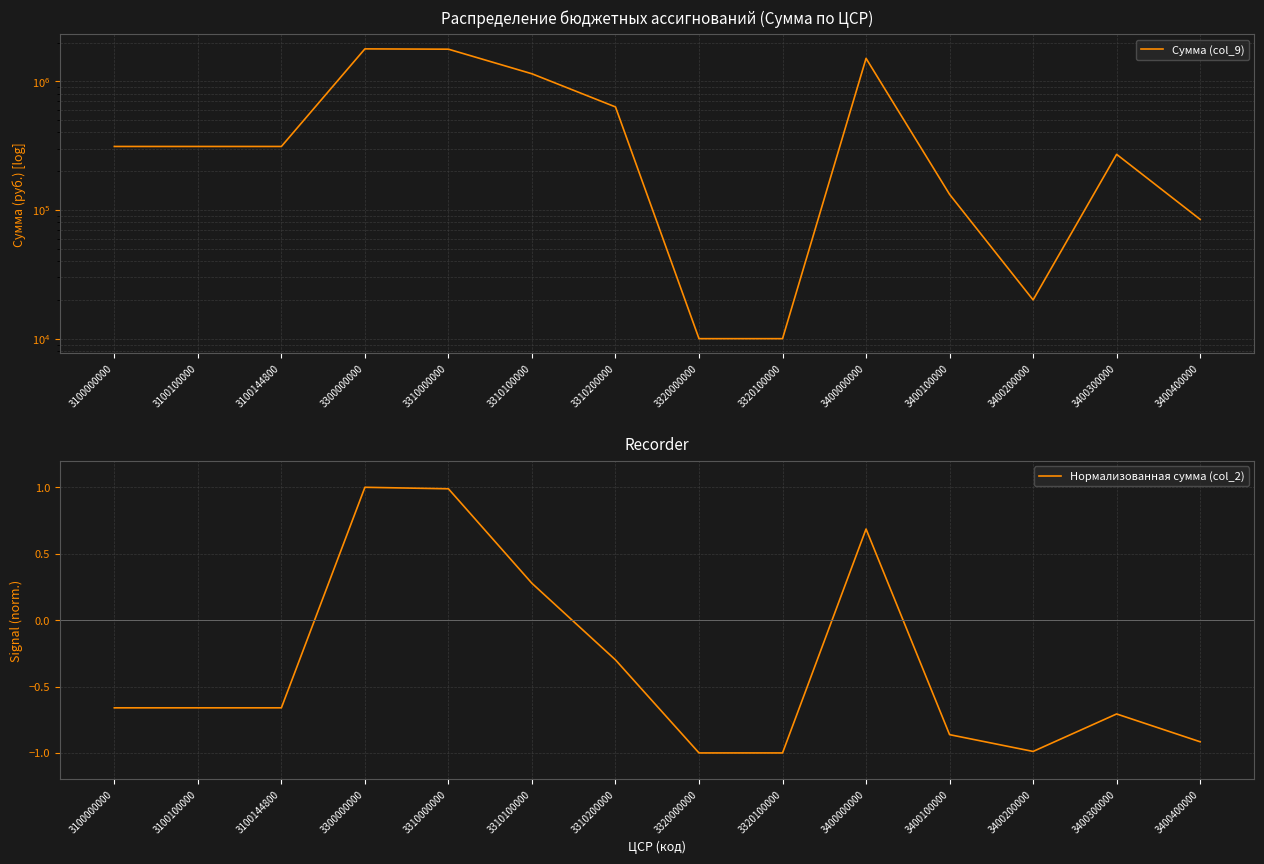

In Нормализованная сумма (col_2), how many points are higher than both neighbors (excluding endpoints)?

3